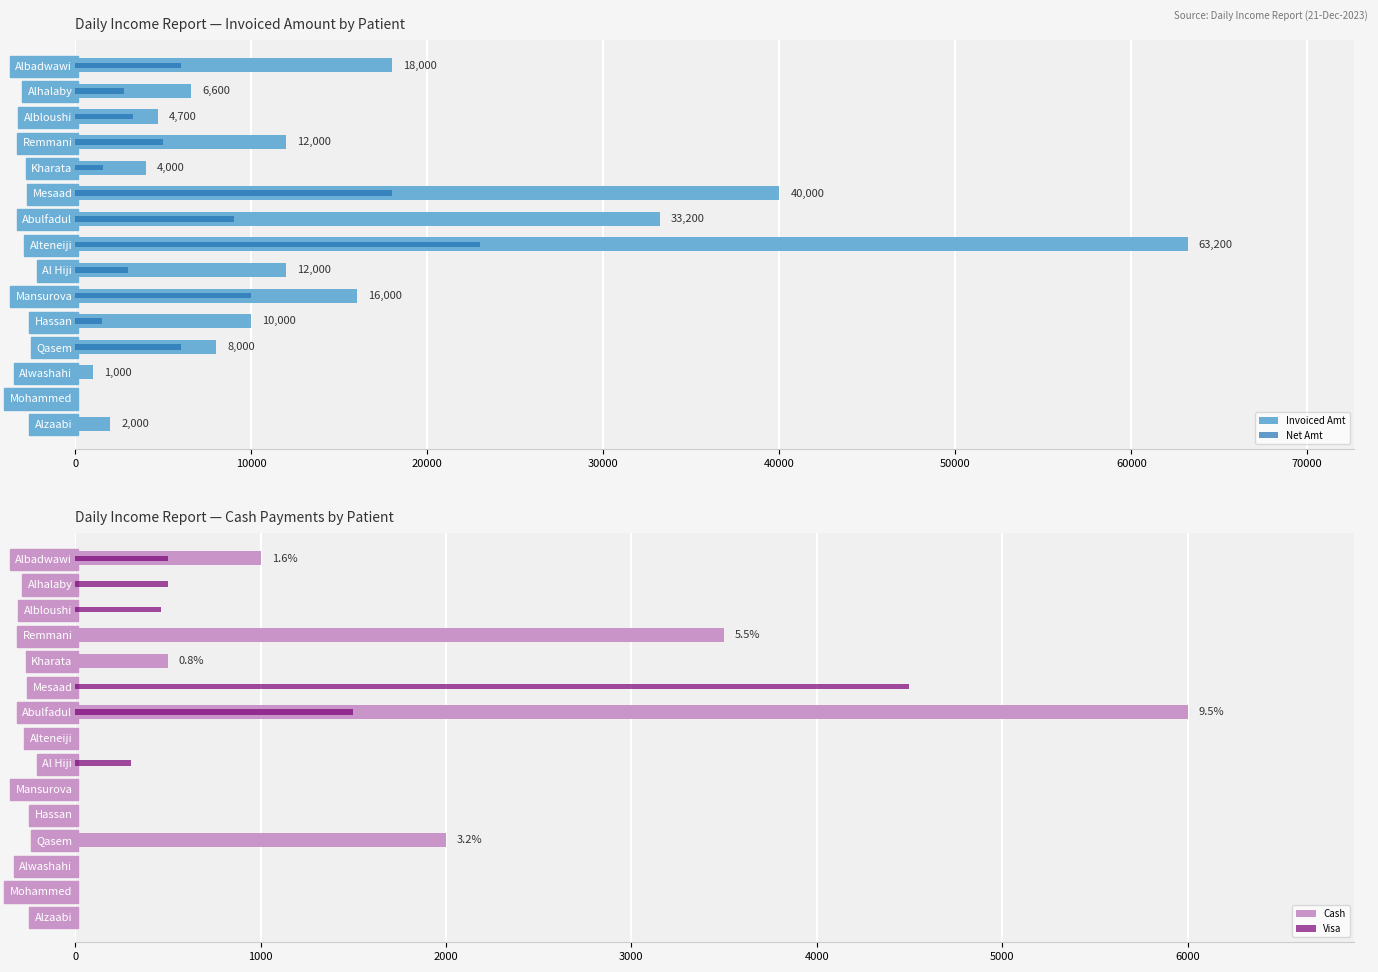

What is the value of the Net Amt bar at the 9th from the left?

3000